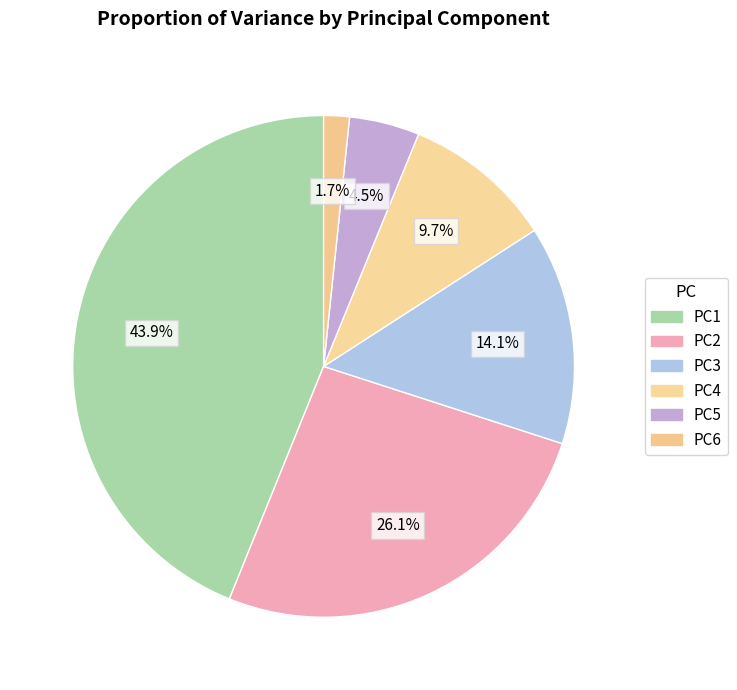

What is the largest slice in the pie chart?

PC1